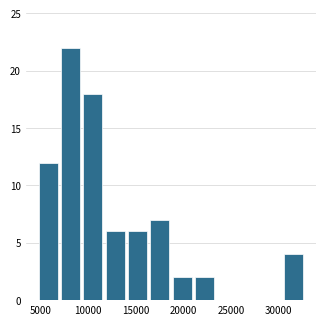

Reading left to right, transcribe this chart: for each bar, give the range it covers on the x-axis and its height. Neither the bar edges nor the heights are printed on the chart, so give them approximately, as read against the axes.

4500 to 7000: 12
7000 to 9500: 22
9500 to 11500: 18
11500 to 14000: 6
14000 to 16500: 6
16500 to 18500: 7
18500 to 21000: 2
21000 to 23500: 2
23500 to 25500: 0
25500 to 28000: 0
28000 to 30500: 0
30500 to 33000: 4